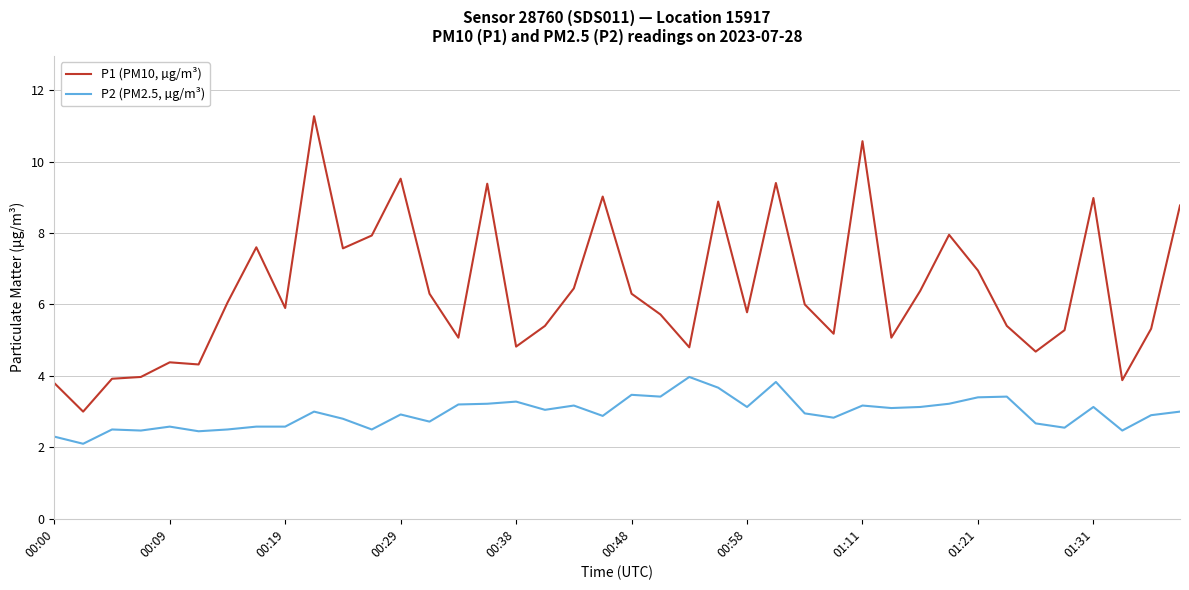

Which series has the largest range (max minus min)?

P1 (PM10, µg/m³)